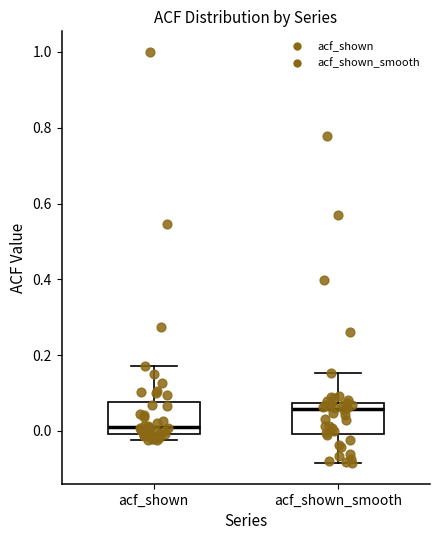

Reading left to right, transcribe this box plot: for each box, give where its median line is, the range the box spans, and where its two whiskers end, as read against the y-axis. The values are not printed on the chart, so give them approximately, as read against the axis.

acf_shown: median 0.02, box 0.00 to 0.08, whiskers -0.02 to 0.18
acf_shown_smooth: median 0.06, box 0.00 to 0.08, whiskers -0.08 to 0.16